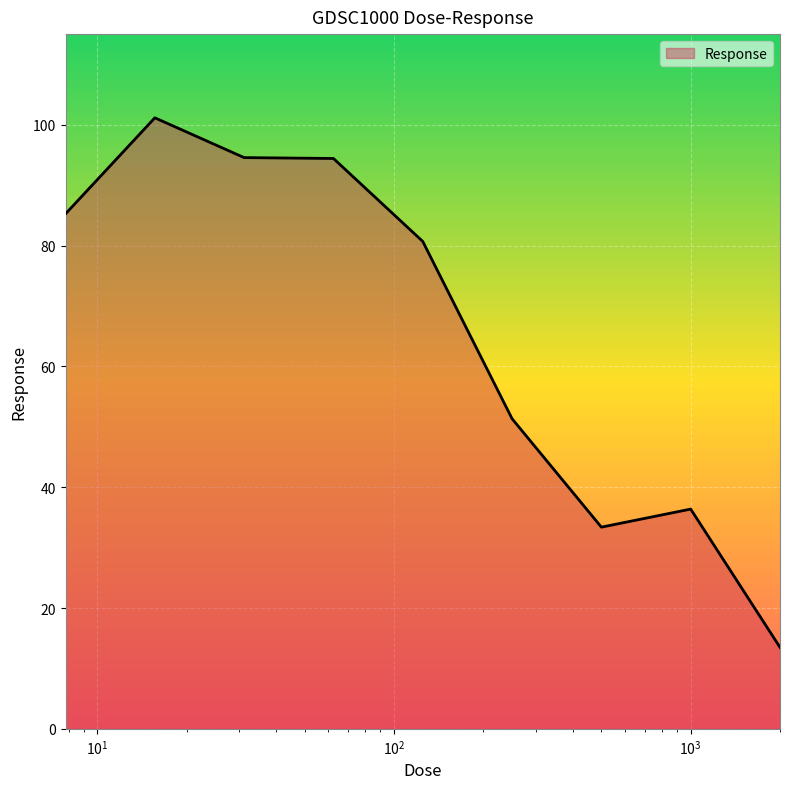

What is the greatest value displayed?

101.1